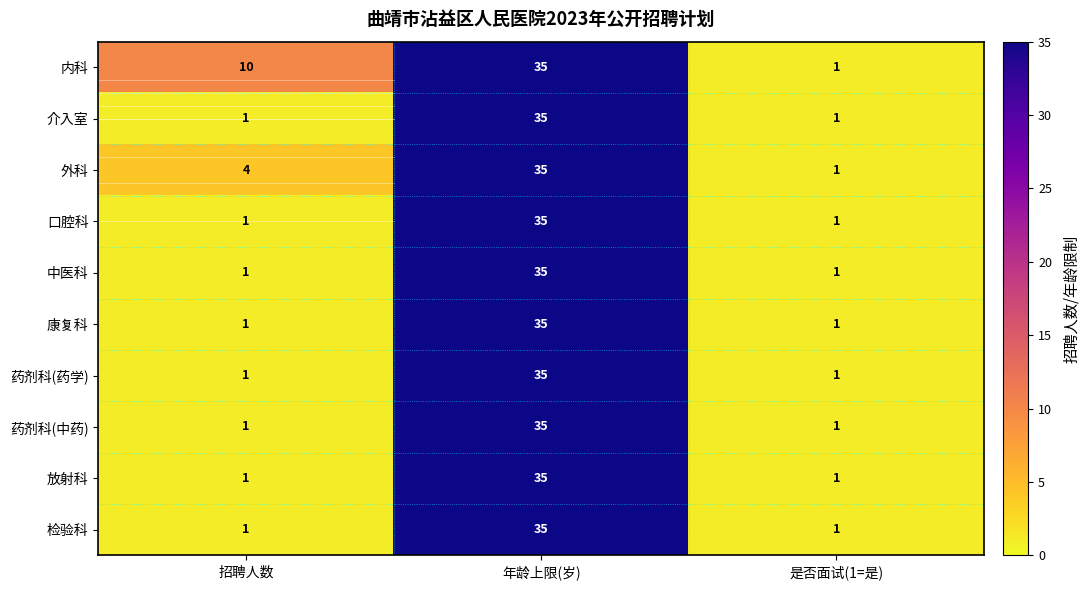

Is it true that 康复科 equals 1 at 招聘人数?

True